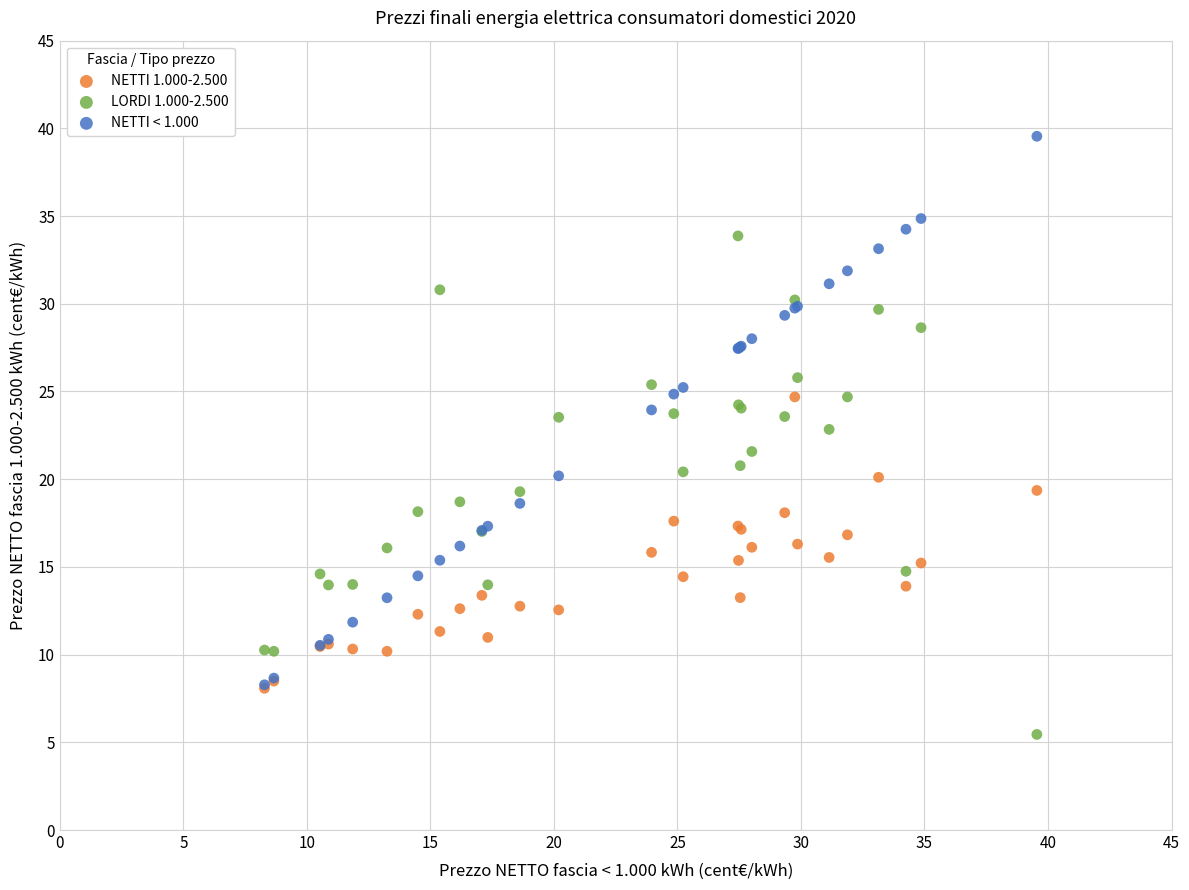

What are all the series names shown in the legend?

NETTI 1.000-2.500, LORDI 1.000-2.500, NETTI < 1.000